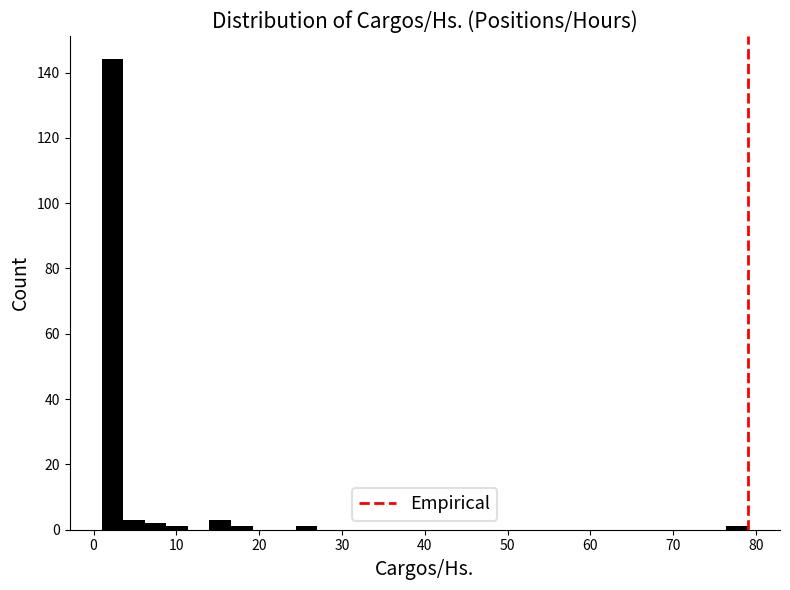

Around what value on the x-axis is the tallest bar? Give the approximate position of its centre, as read against the axis.

2